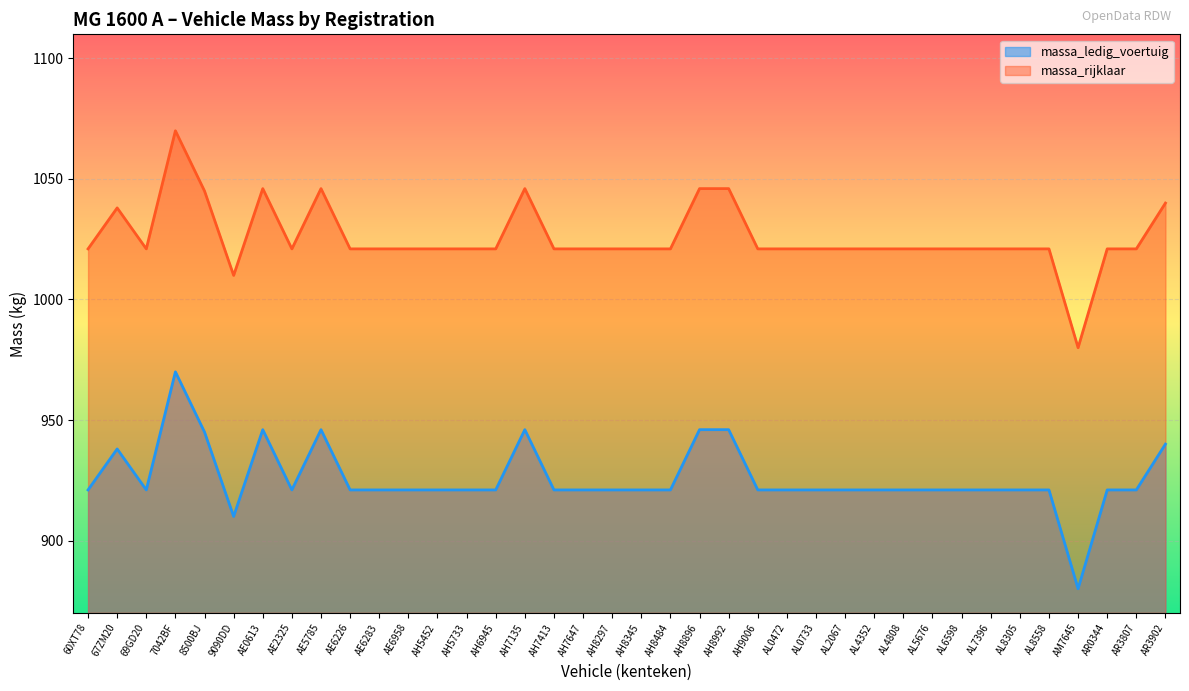

At which label is massa_rijklaar closest to 1025?

60XT78